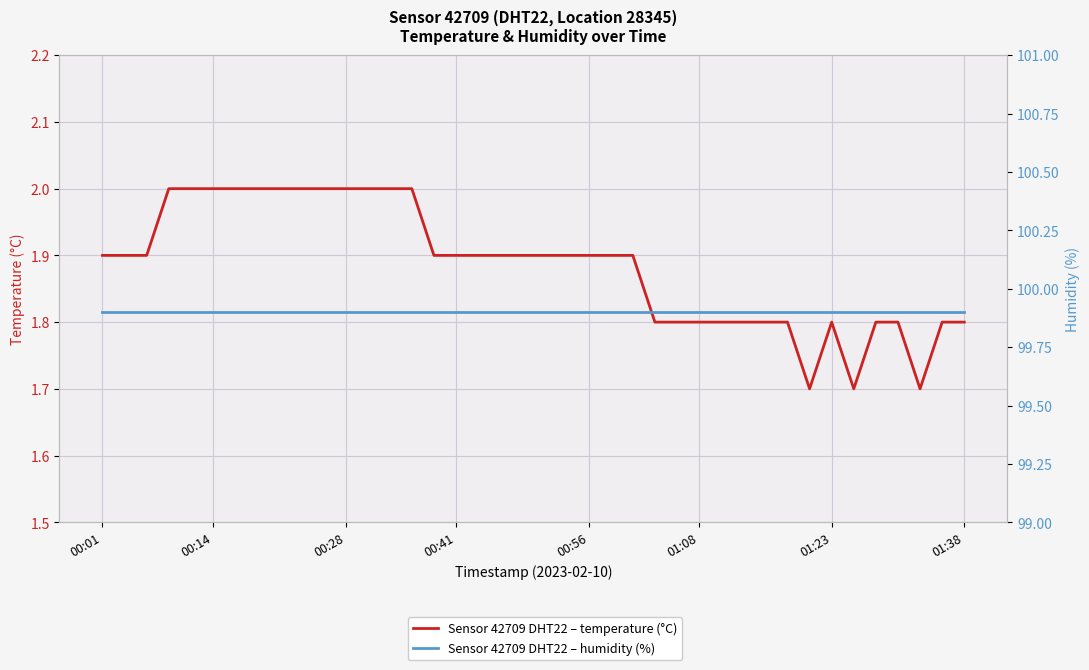

What is the difference between the maximum and minimum values in the temperature series?

0.3